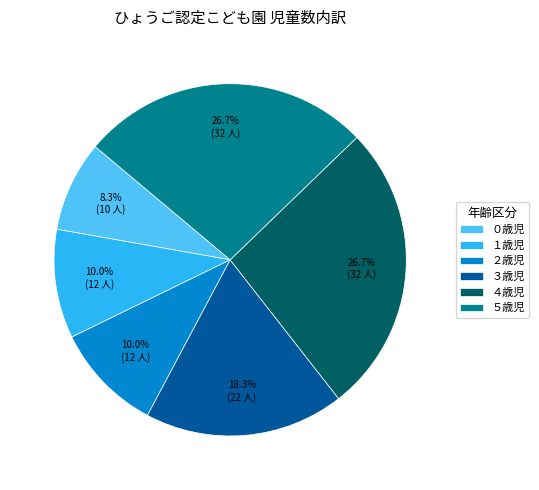

What percentage is the ３歳児 slice, to the nearest percent?

18%